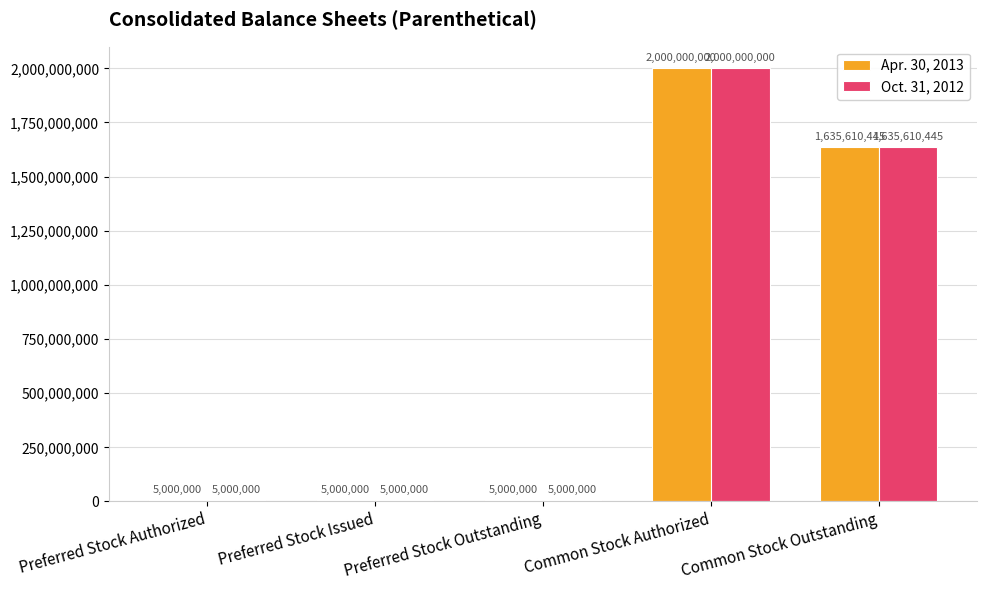

At which label does Apr. 30, 2013 reach its peak?

Common Stock Authorized